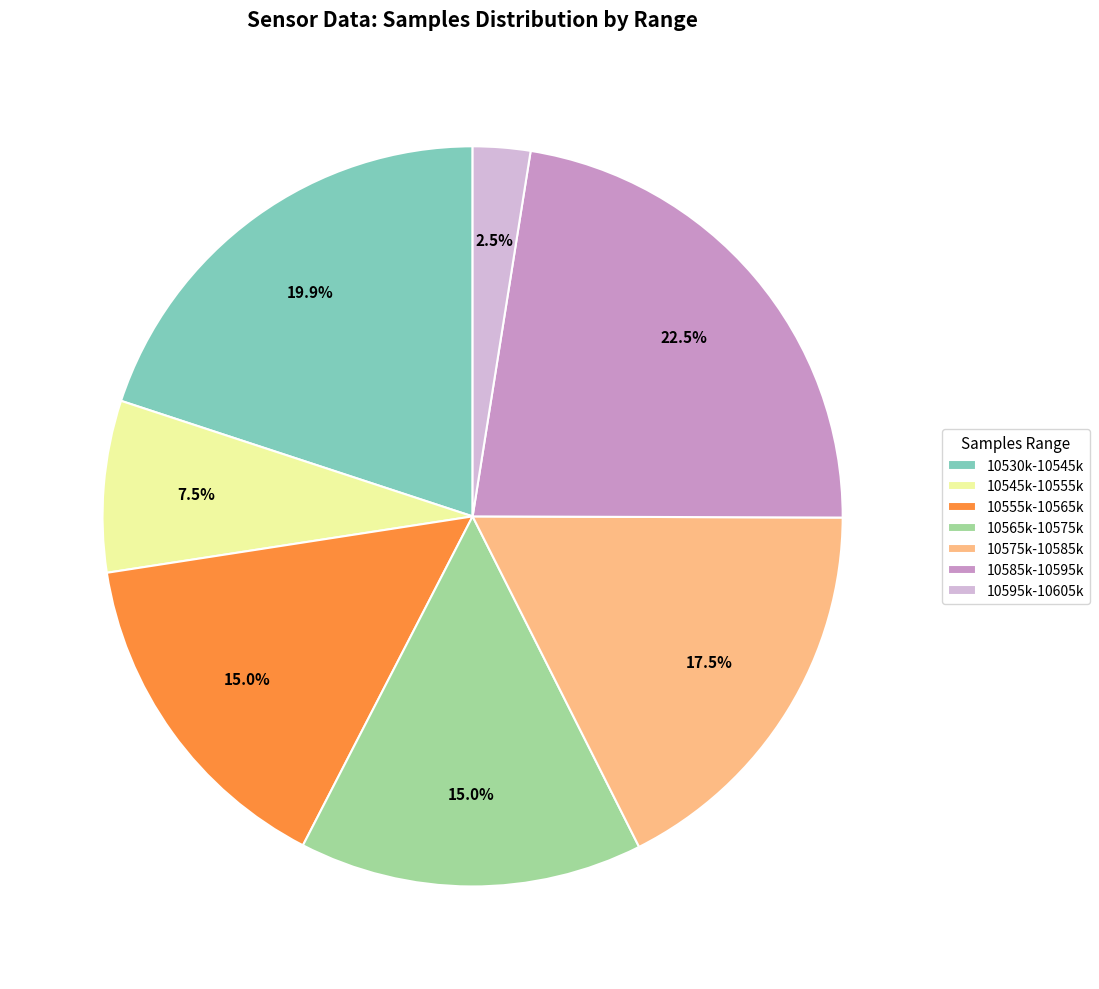

Count the number of slices in the pie.

7